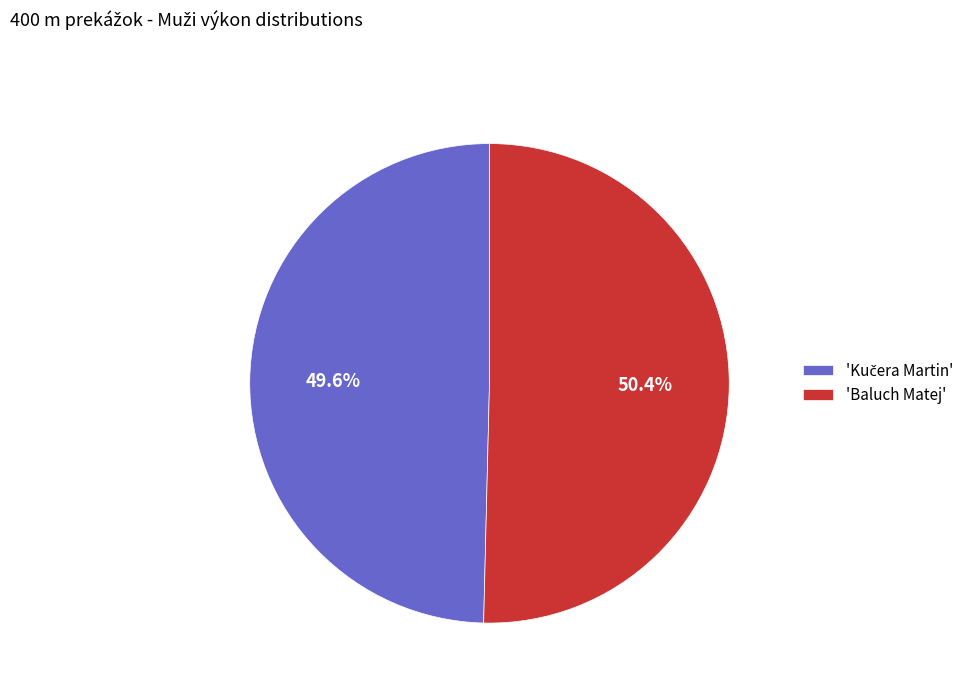

To the nearest percent, what is the average slice percentage?

50%